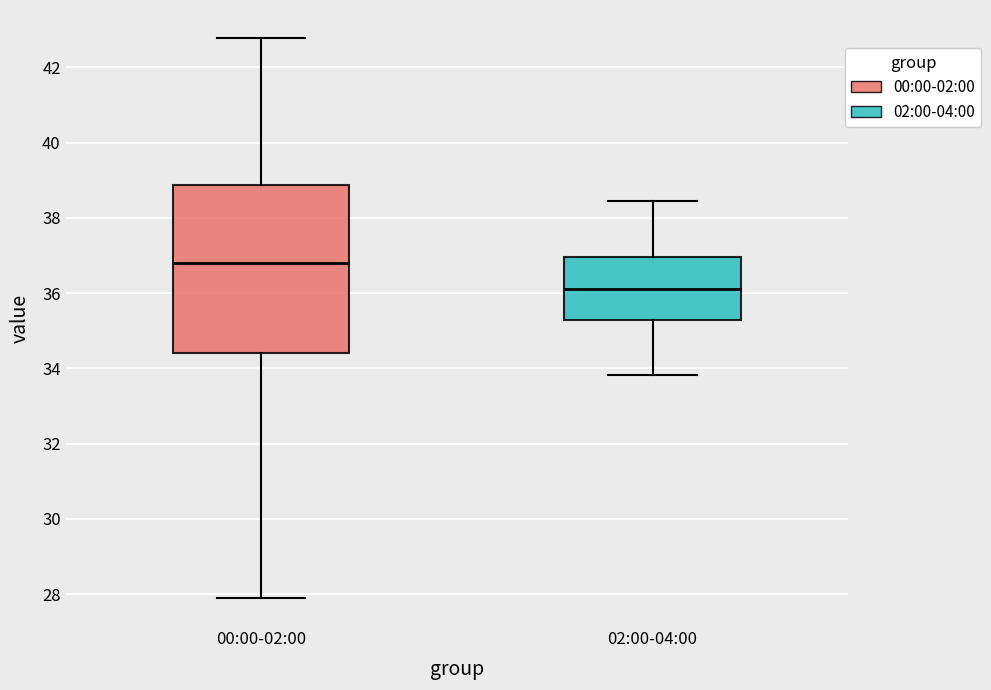

Where is the lower edge of the box for 00:00-02:00 on the y-axis? The values are not printed on the chart, so give them approximately, as read against the axis.

34.4